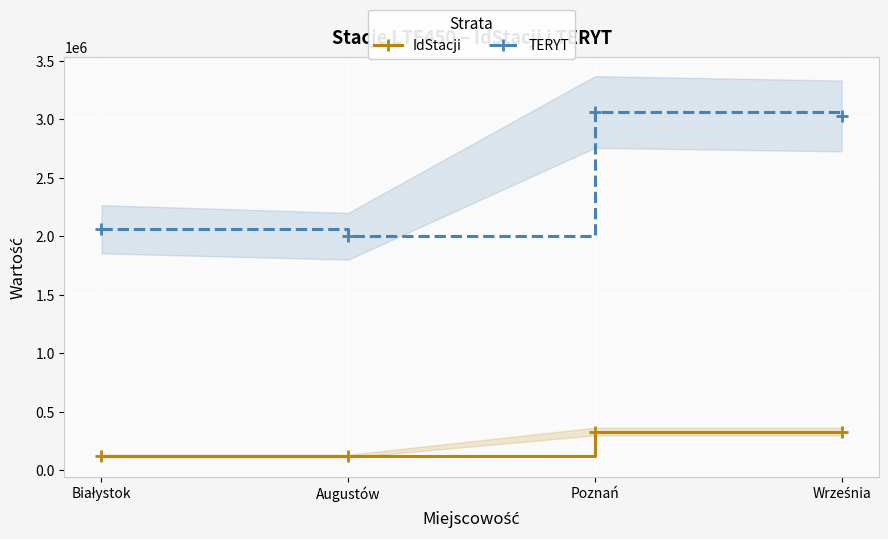

What value does the TERYT series have at Września, to the nearest 100?

3030100